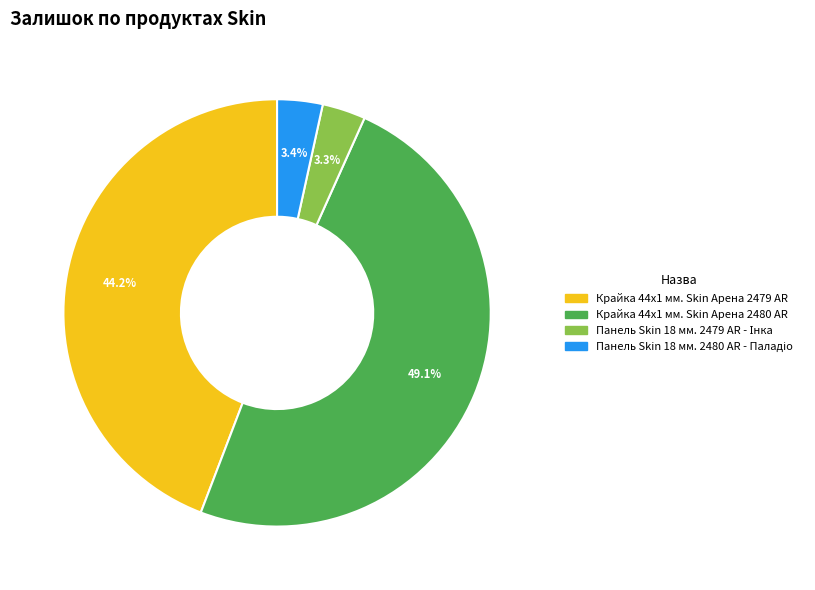

Which has a higher value, Крайка 44x1 мм. Skin Арена 2479 AR or Крайка 44x1 мм. Skin Арена 2480 AR?

Крайка 44x1 мм. Skin Арена 2480 AR